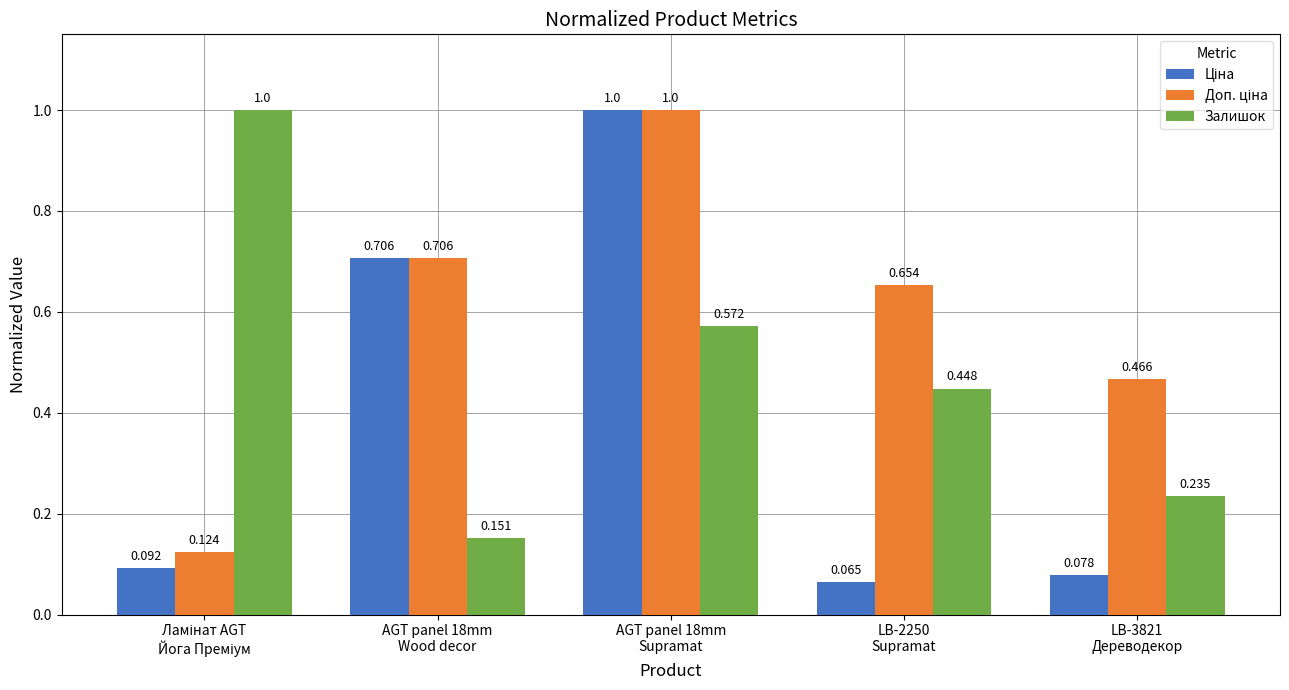

At which label is Доп. ціна closest to 0?

Ламінат AGT
Йога Преміум